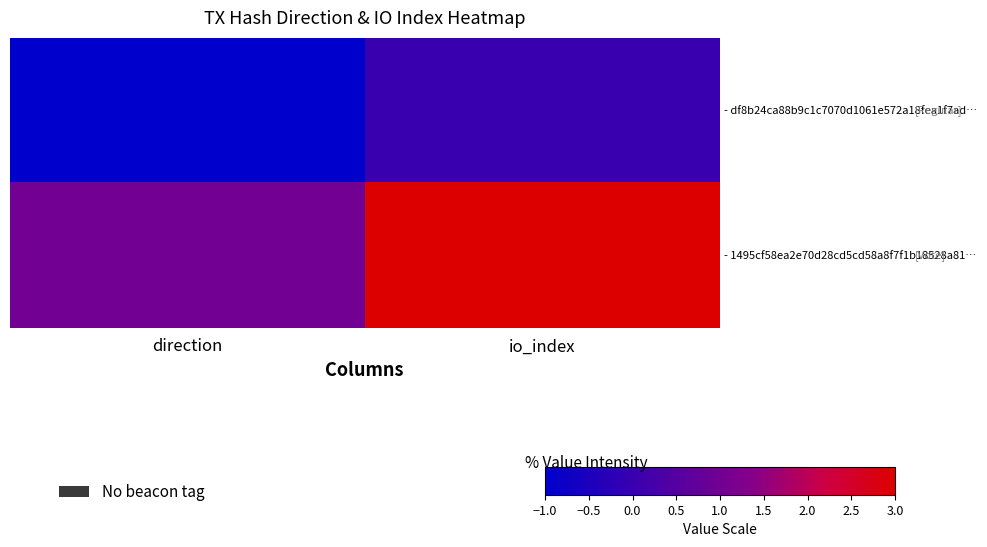

What is the maximum value shown in the chart?

3